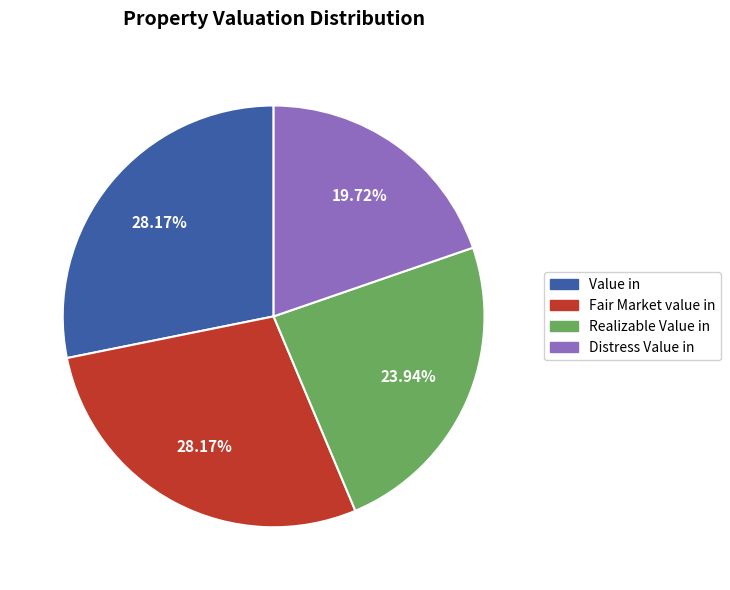

Approximately how many times larger is the value at Value in compared to Distress Value in?

1.4